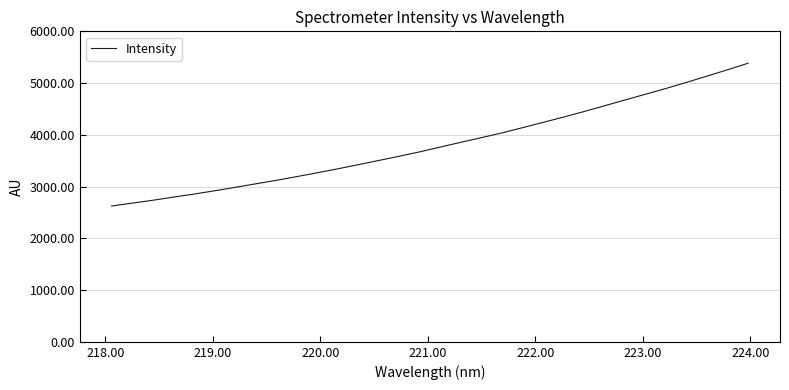

What is the minimum value shown in the chart?

2624.6